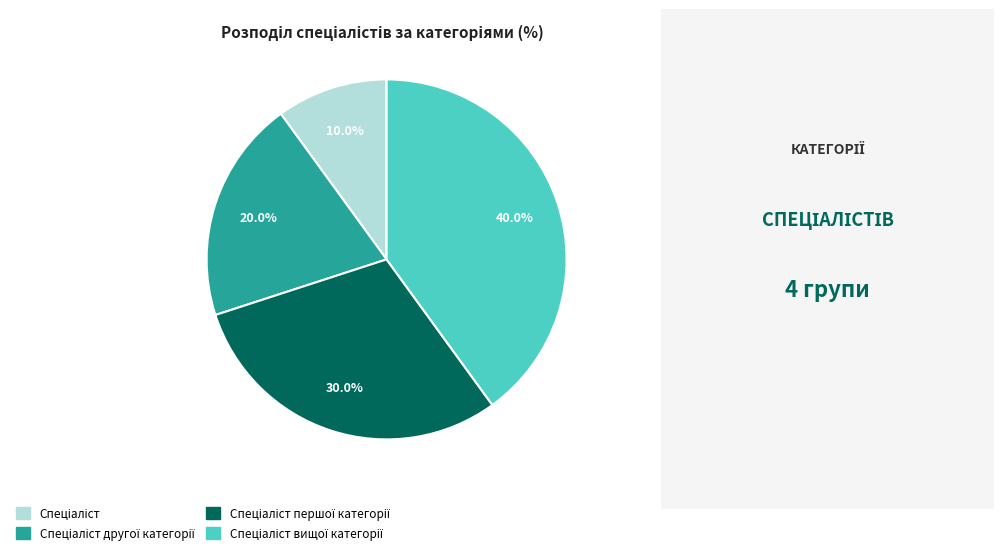

To the nearest percent, what is the average slice percentage?

25%